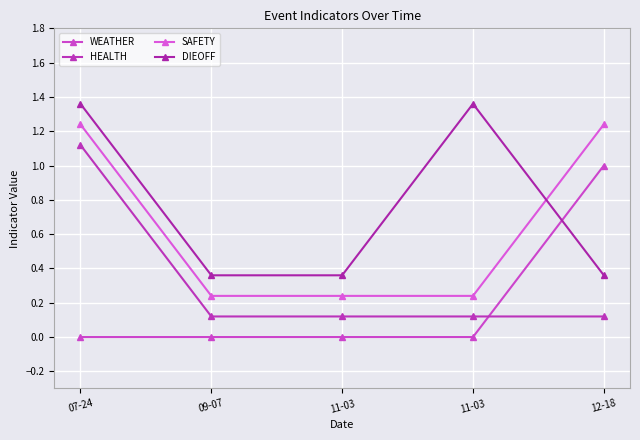

Which series has the largest total across all categories?

DIEOFF